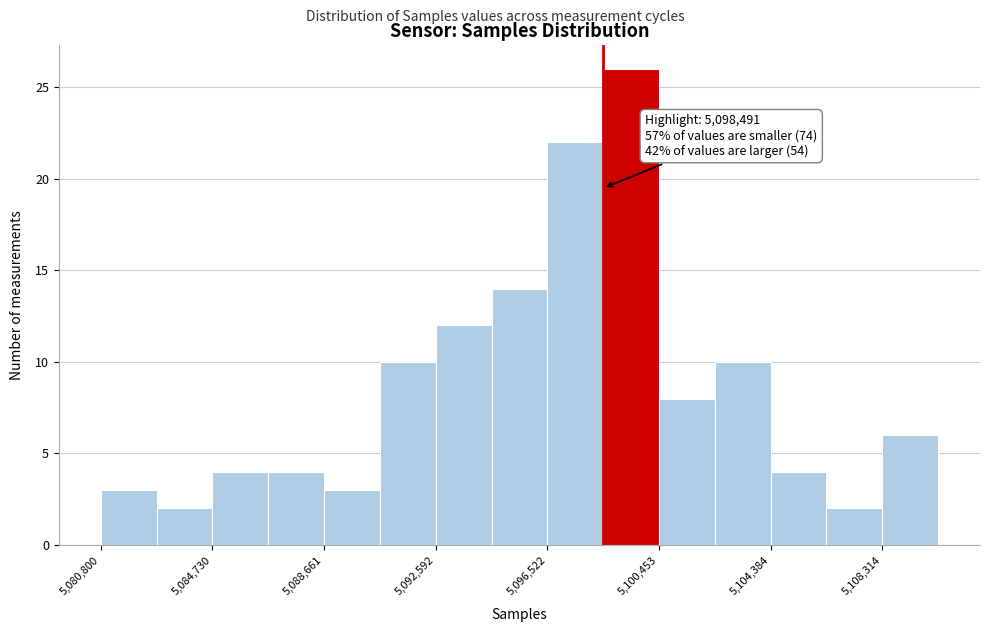

Around what value on the x-axis is the tallest bar? Give the approximate position of its centre, as read against the axis.

5099500